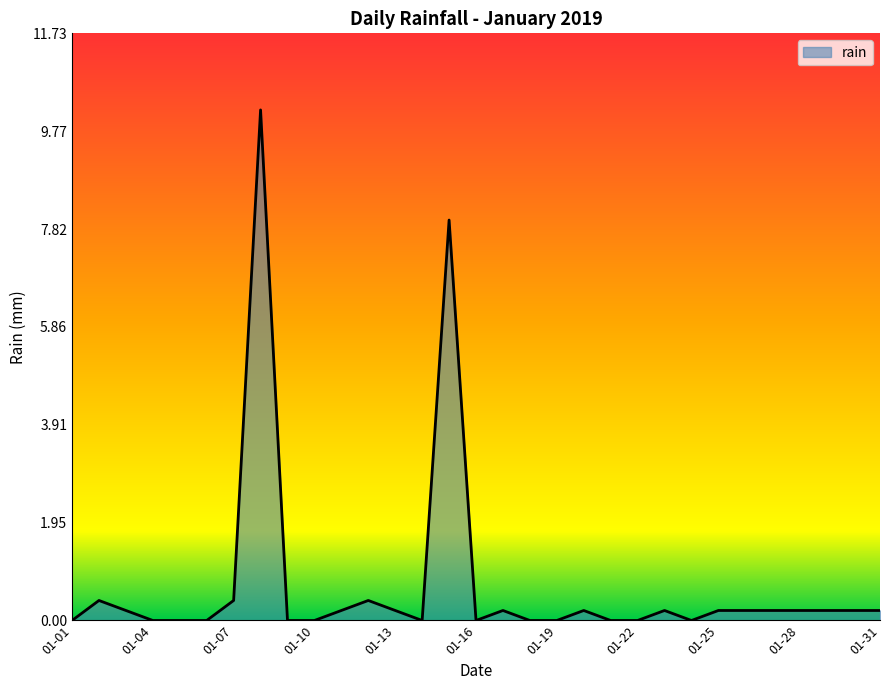

True or false: there are more than 1 points higher than both neighbors.

True